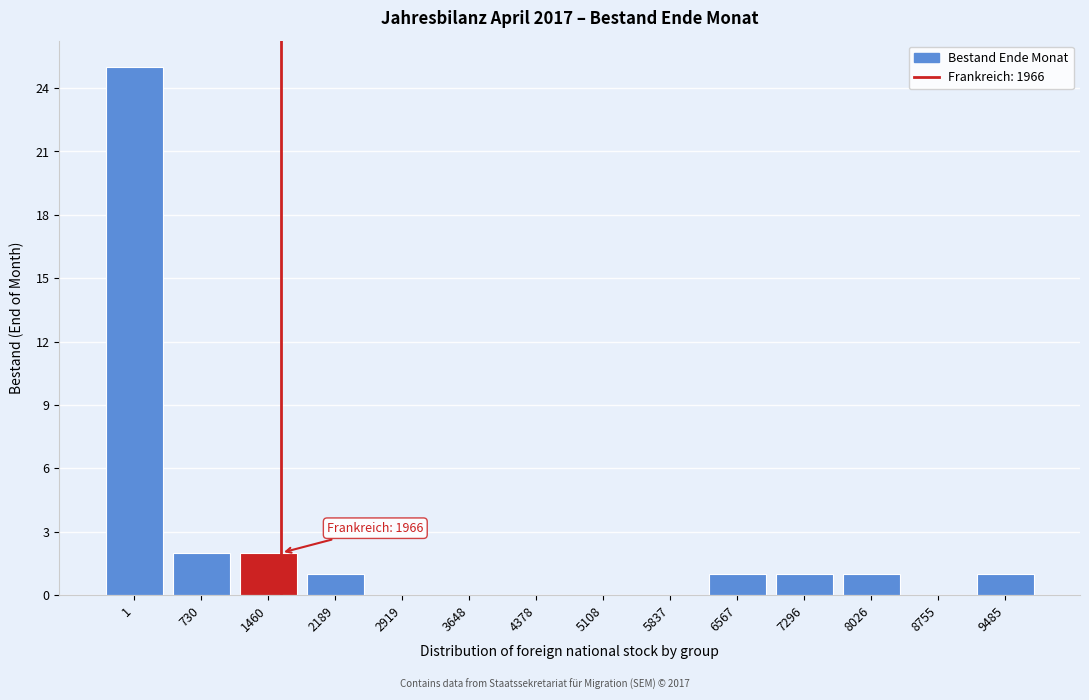

Reading left to right, list all the values displayed in this chart.

1=25	730=2	1460=2	2189=1	2919=0	3648=0	4378=0	5108=0	5837=0	6567=1	7296=1	8026=1	8755=0	9485=1